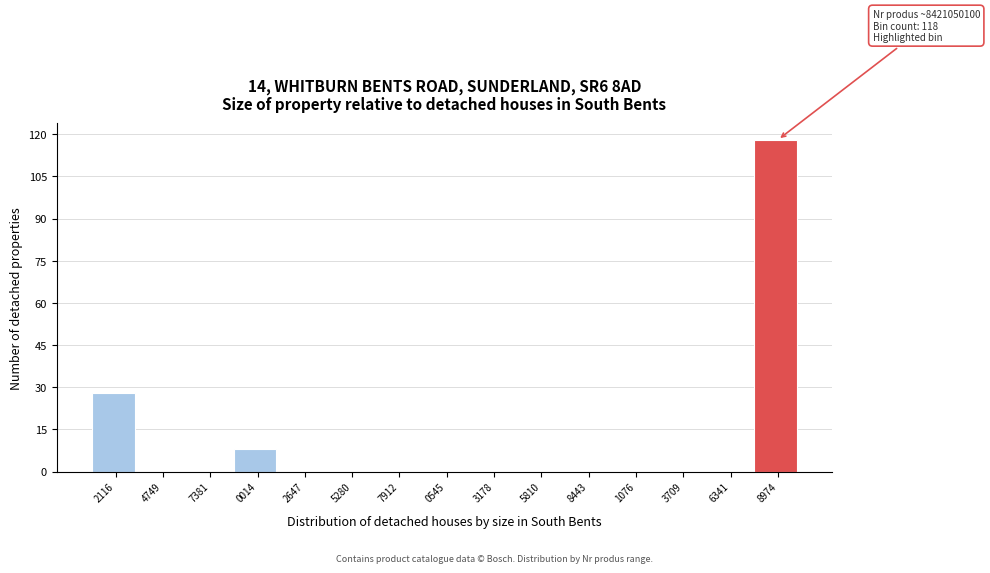

Reading left to right, extract all data points from this chart.

2116=28	4749=0	7381=0	0014=8	2647=0	5280=0	7912=0	0545=0	3178=0	5810=0	8443=0	1076=0	3709=0	6341=0	8974=118